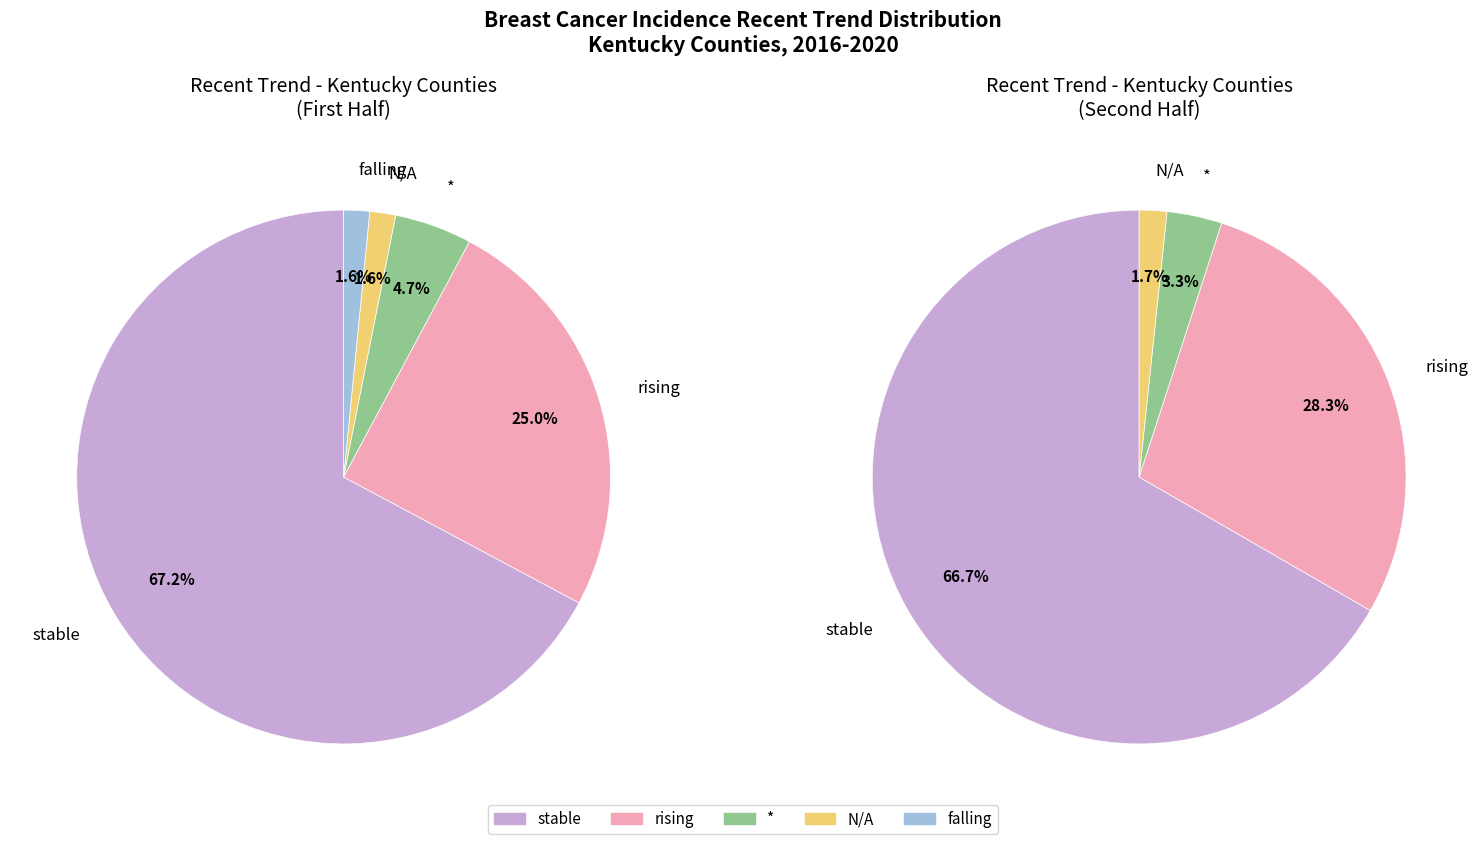

Which has a higher value, * or falling?

*